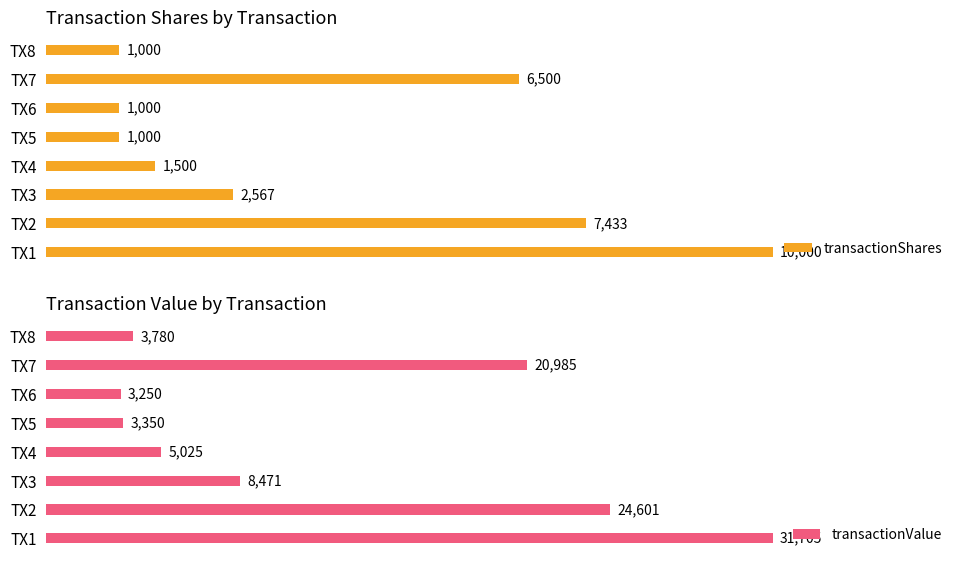

What is the difference between the maximum and minimum values in the transactionValue series?

28455